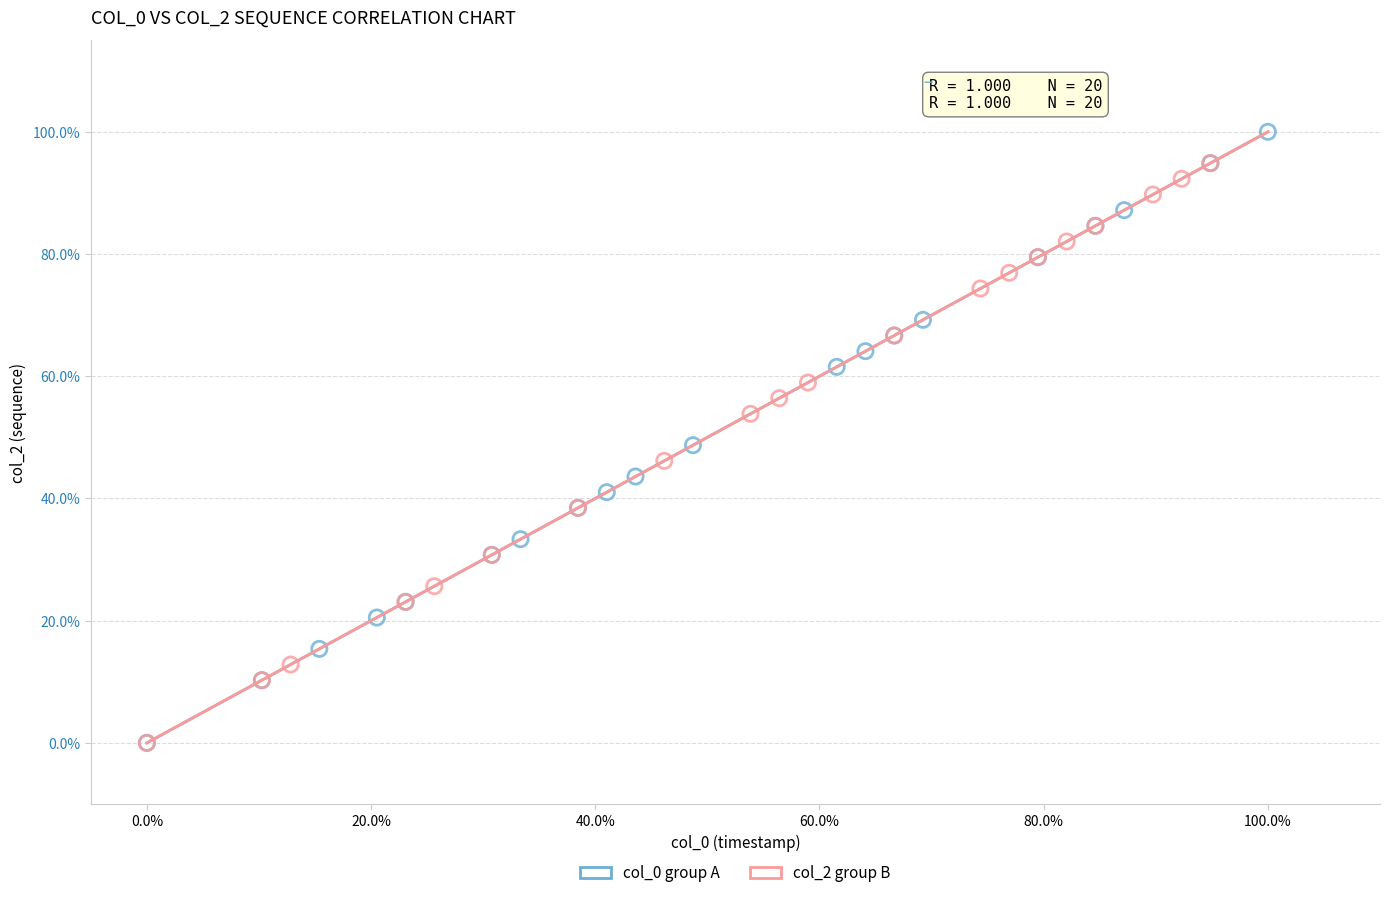

What are all the series names shown in the legend?

col_0 group A, col_2 group B